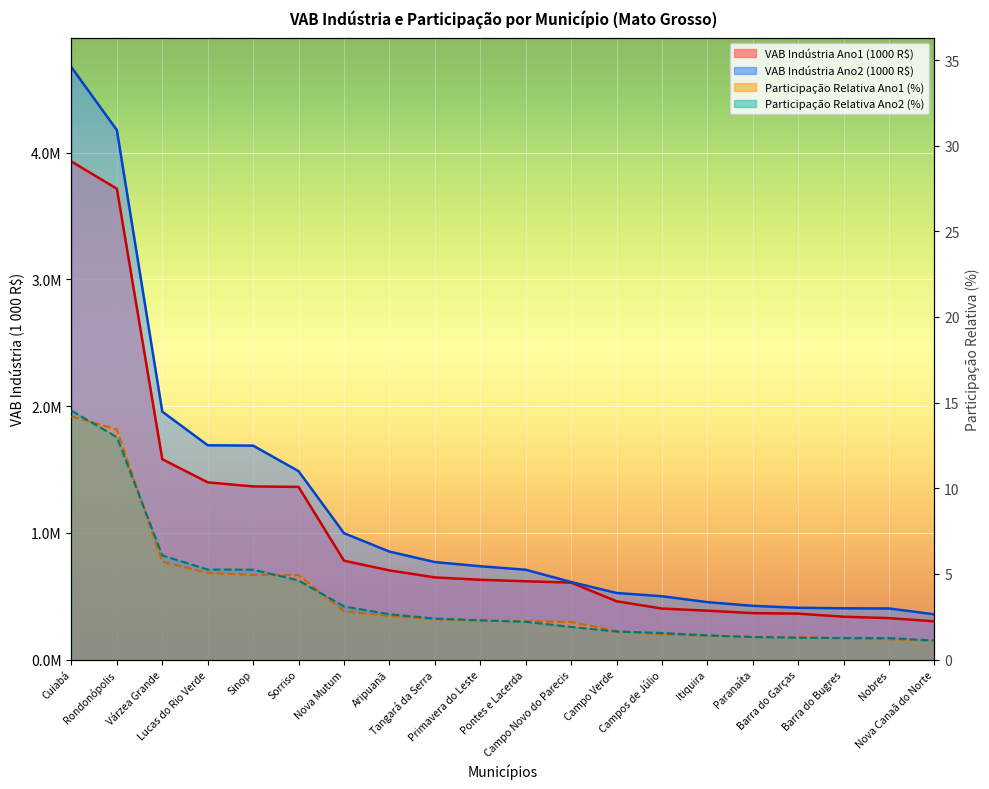

Which category has the highest value across all series?

Cuiabá